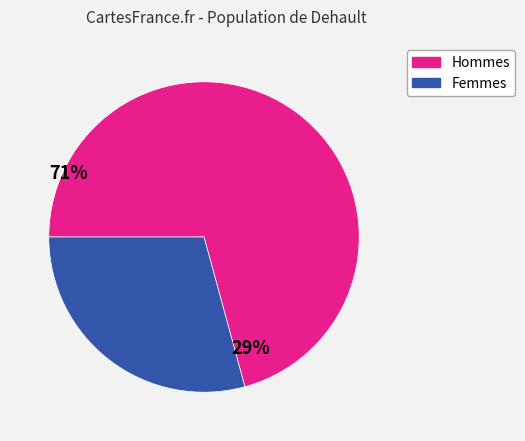

How many segments does this pie chart have?

2